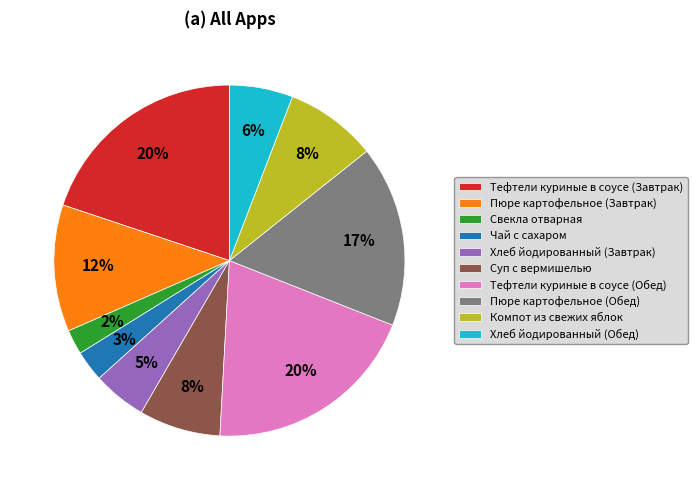

Is it true that Хлеб йодированный (Обед) is 12% of the pie?

False